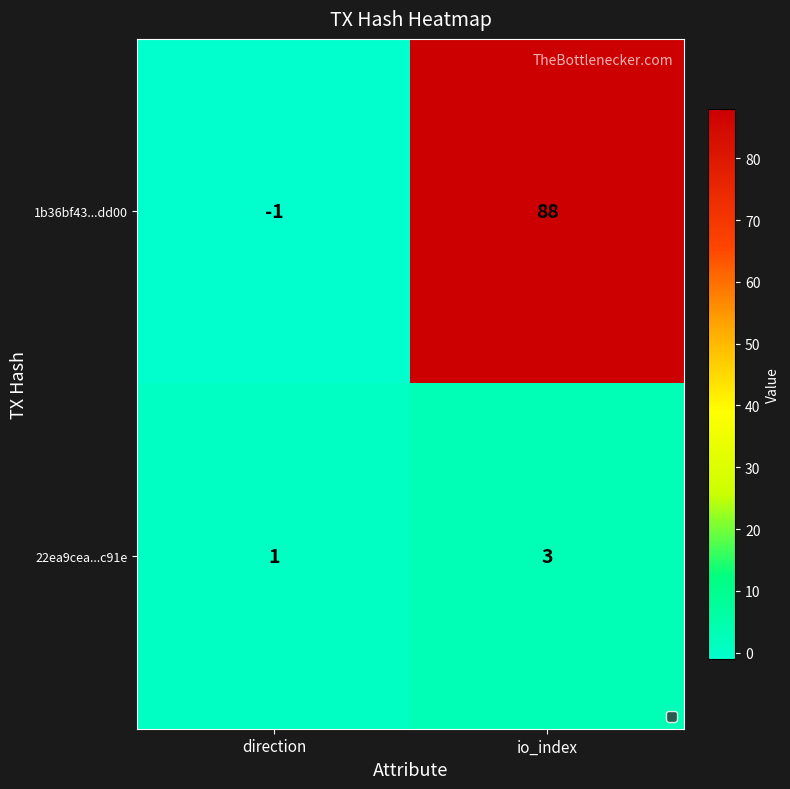

What is the difference between the highest and lowest values at io_index?

85